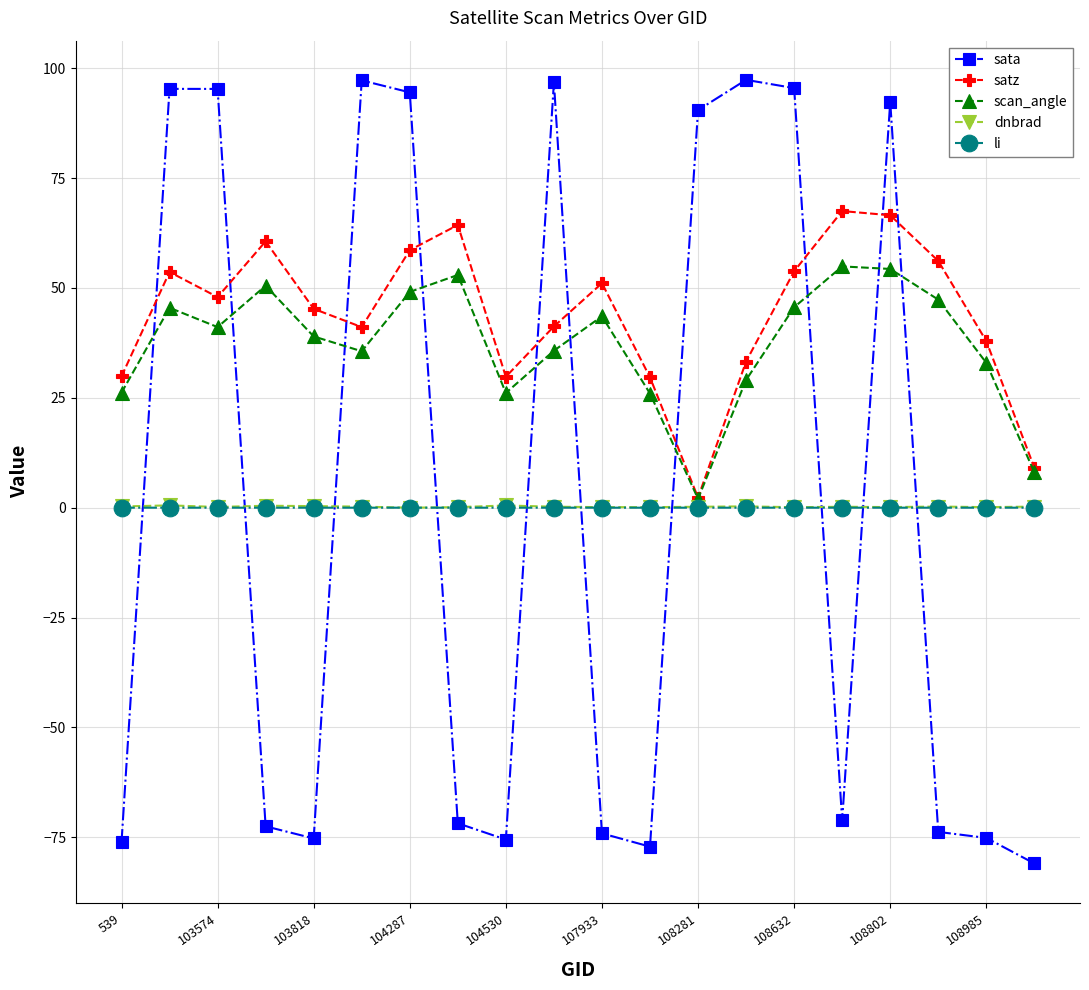

What is the minimum value shown in the chart?

-81.0